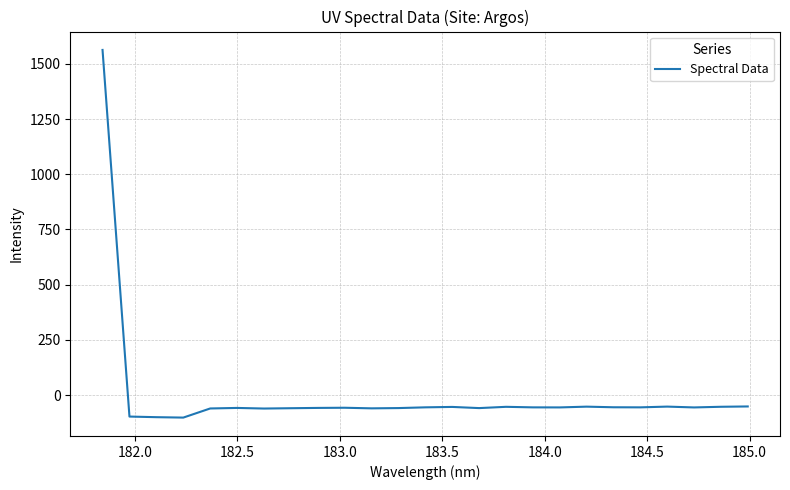

What is the smallest value displayed?

-101.2